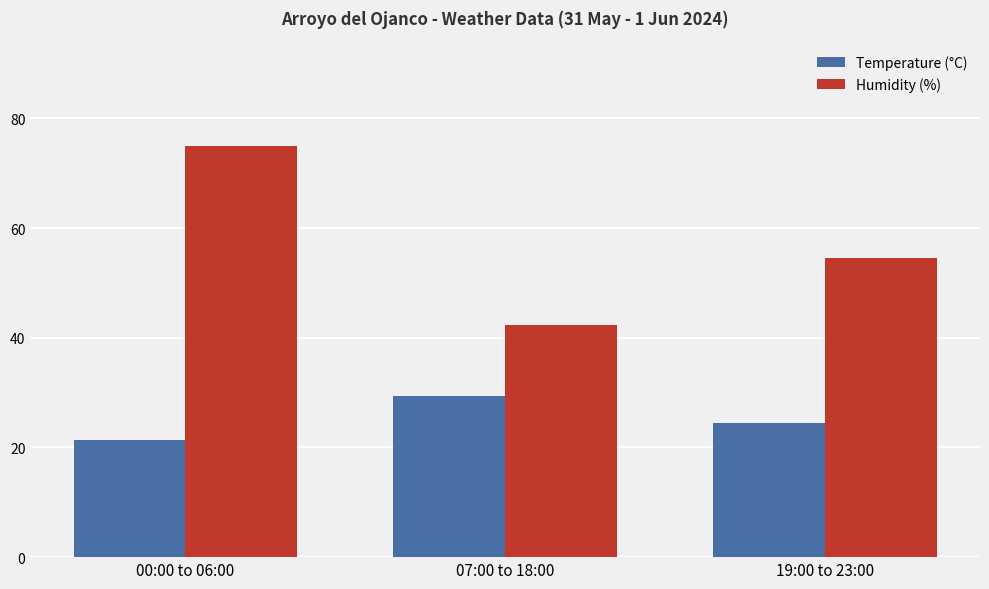

Reading right to left, extract all data points from this chart.

Temperature (°C): 19:00 to 23:00=24.4	07:00 to 18:00=29.4	00:00 to 06:00=21.4
Humidity (%): 19:00 to 23:00=54.5	07:00 to 18:00=42.3	00:00 to 06:00=75.0